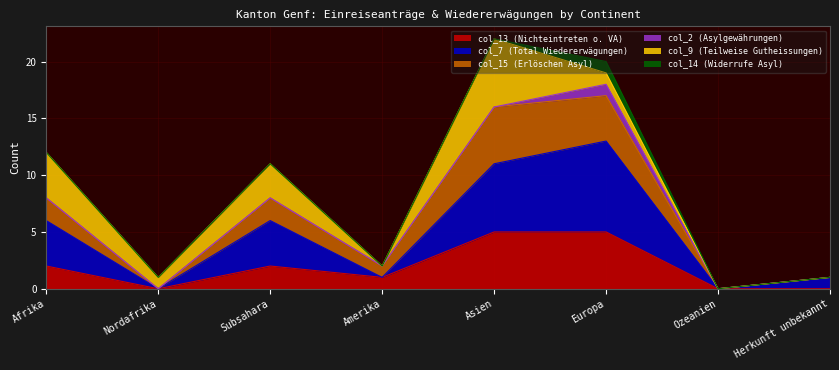

Which category has the lowest value in the col_7 (Total Wiedererwägungen) series?

Nordafrika